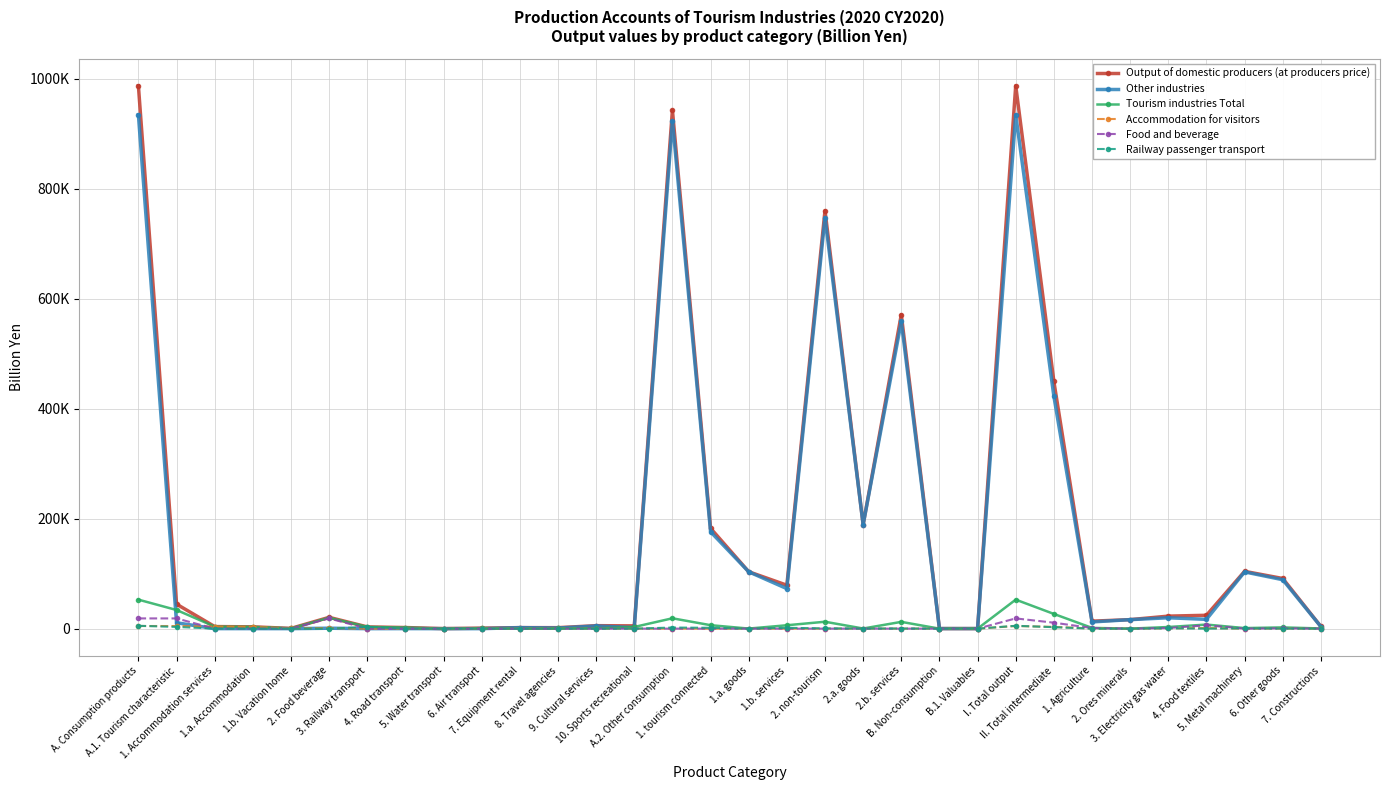

The value of Railway passenger transport at 1. Agriculture is 1. True or false?

True